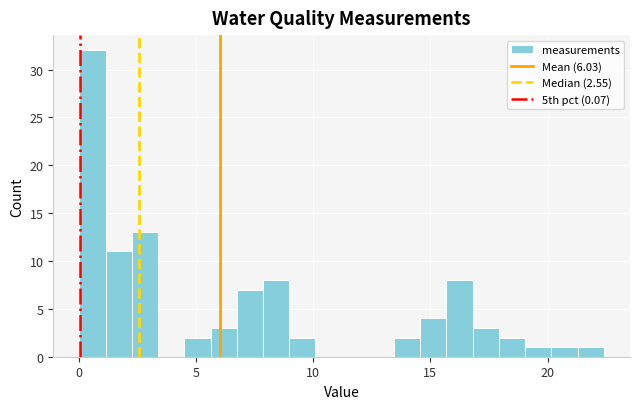

Around what value on the x-axis is the tallest bar? Give the approximate position of its centre, as read against the axis.

0.5